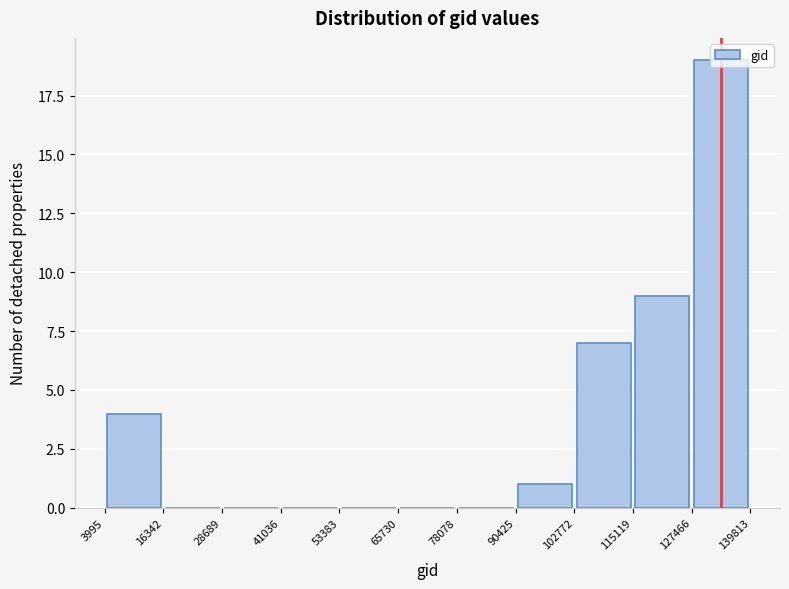

Reading left to right, transcribe this chart: for each bar, give the range it covers on the x-axis and its height. The values are not printed on the chart, so give them approximately, as read against the axis.

3995 to 16342: 4
16342 to 28689: 0
28689 to 41036: 0
41036 to 53383: 0
53383 to 65730: 0
65730 to 78078: 0
78078 to 90425: 0
90425 to 102772: 1
102772 to 115119: 7
115119 to 127466: 9
127466 to 139813: 19